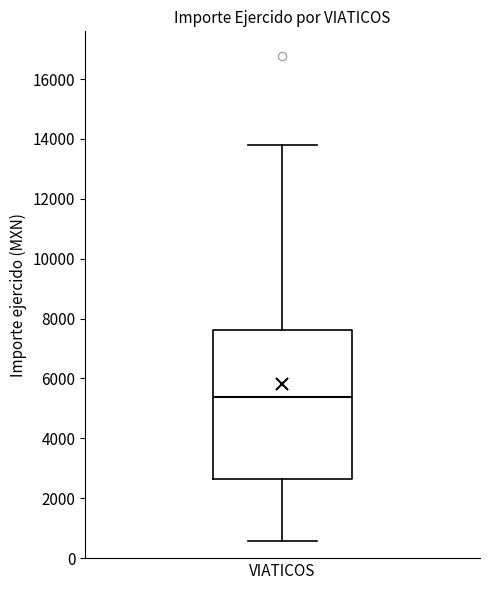

Transcribe this box plot: give where the median line is, the range the box spans, and where the two whiskers end, as read against the y-axis. The values are not printed on the chart, so give them approximately, as read against the axis.

median 5400, box 2600 to 7600, whiskers 600 to 13800